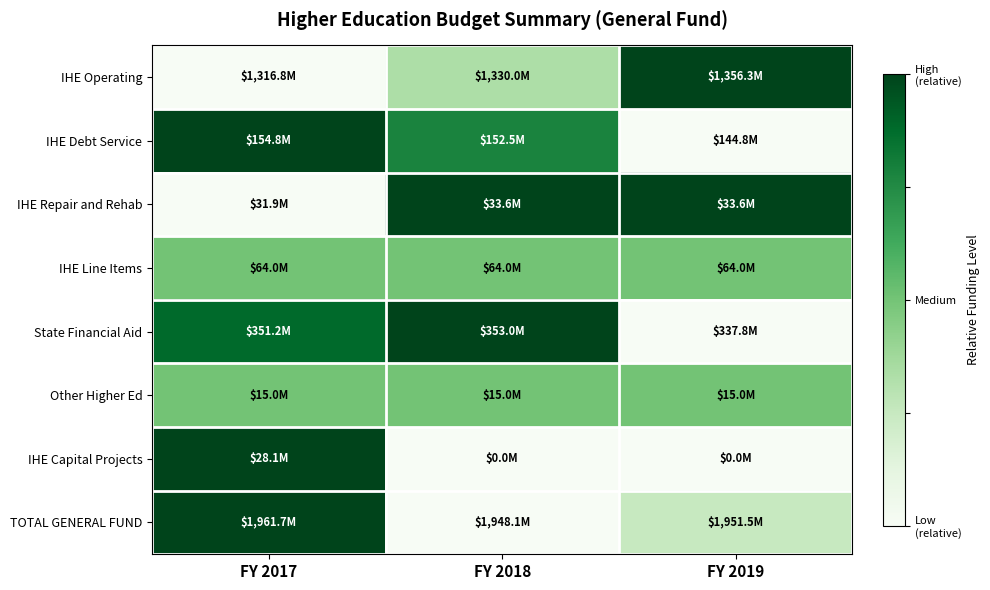

Which series has the widest spread of values?

IHE Operating